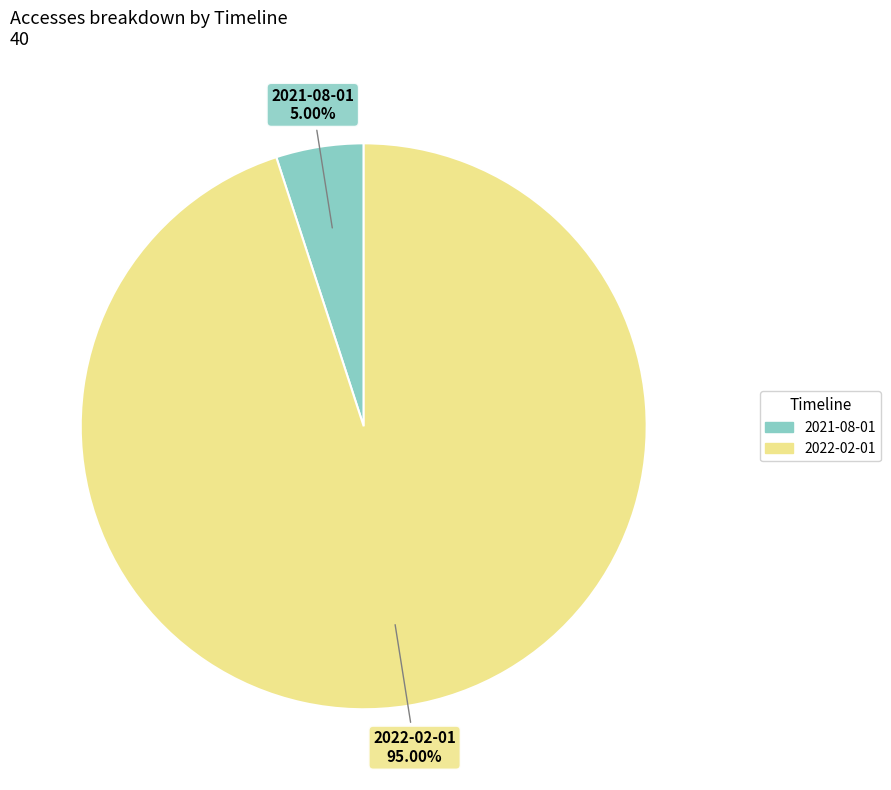

Which has a higher value, 2022-02-01 or 2021-08-01?

2022-02-01